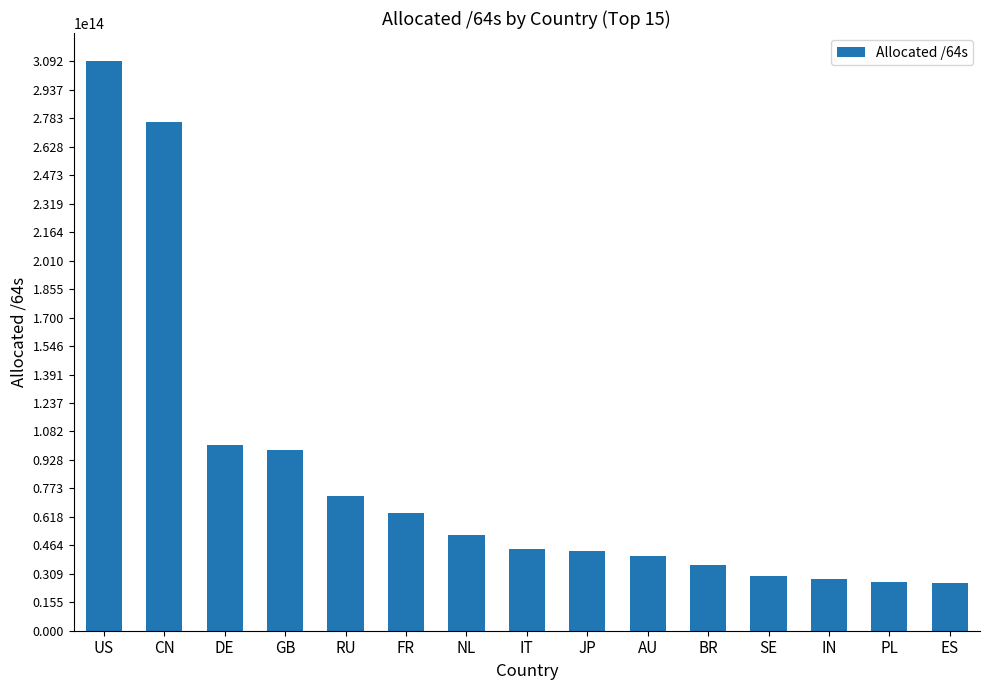

What is the label of the 10th bar from the left?

AU